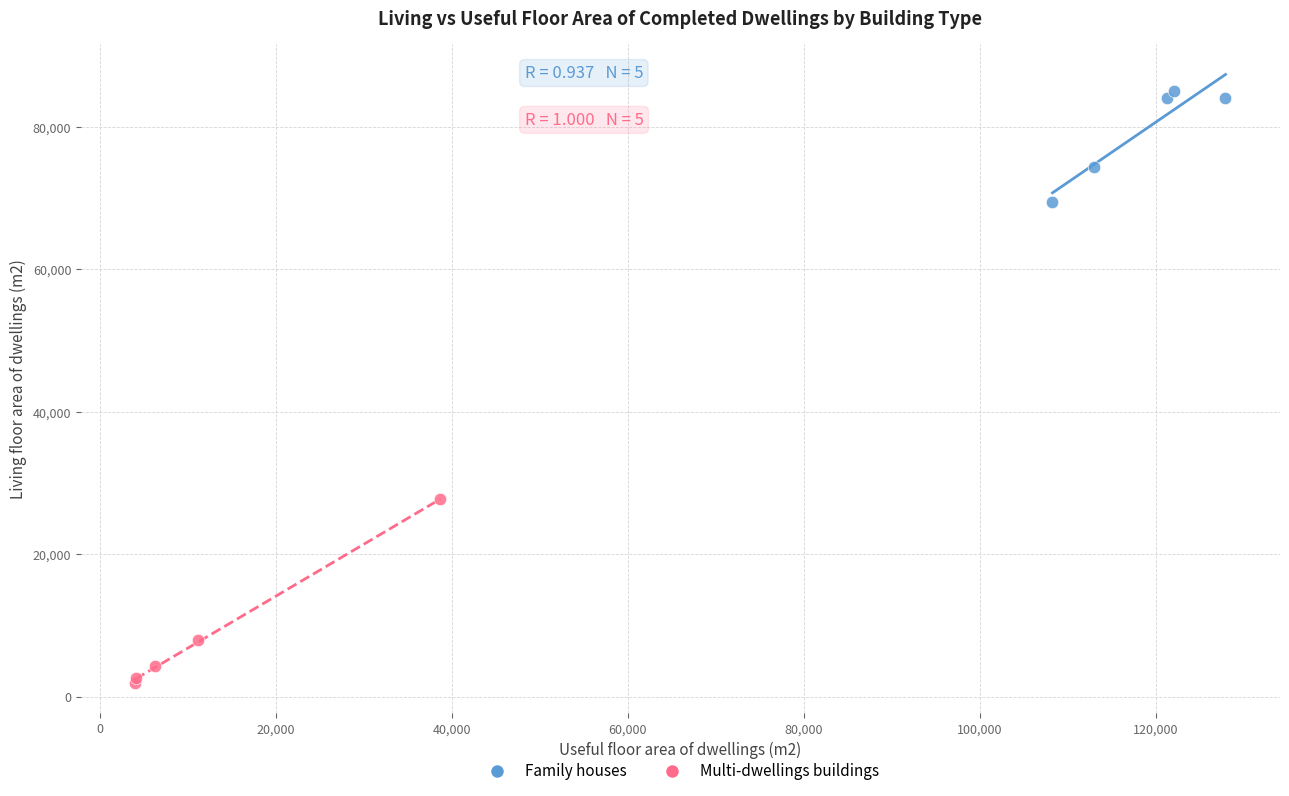

Which series reaches the minimum Y coordinate?

Multi-dwellings buildings